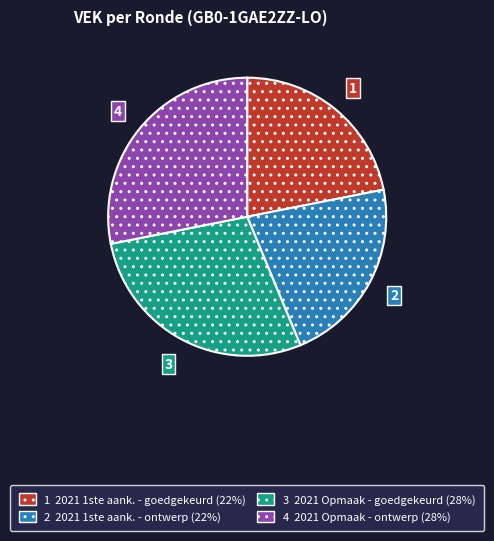

Is 1 2021 1ste aank. - goedgekeurd (22%) the majority of the pie?

No